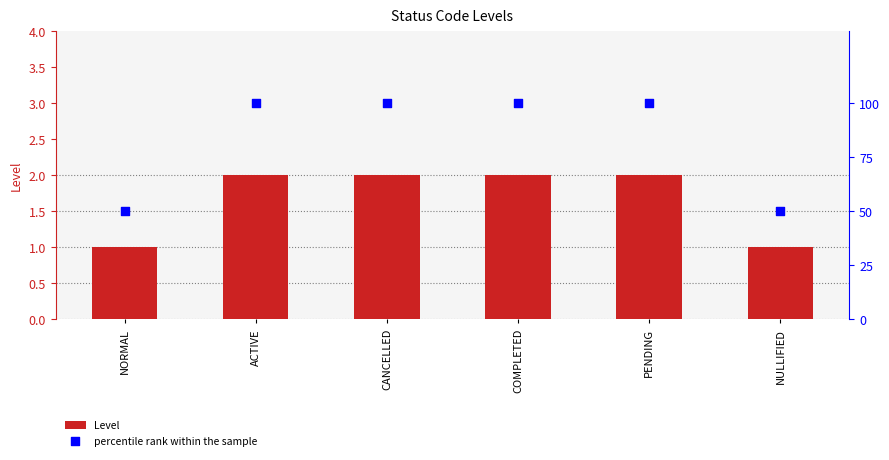

At which category is the sum across all series the highest?

ACTIVE